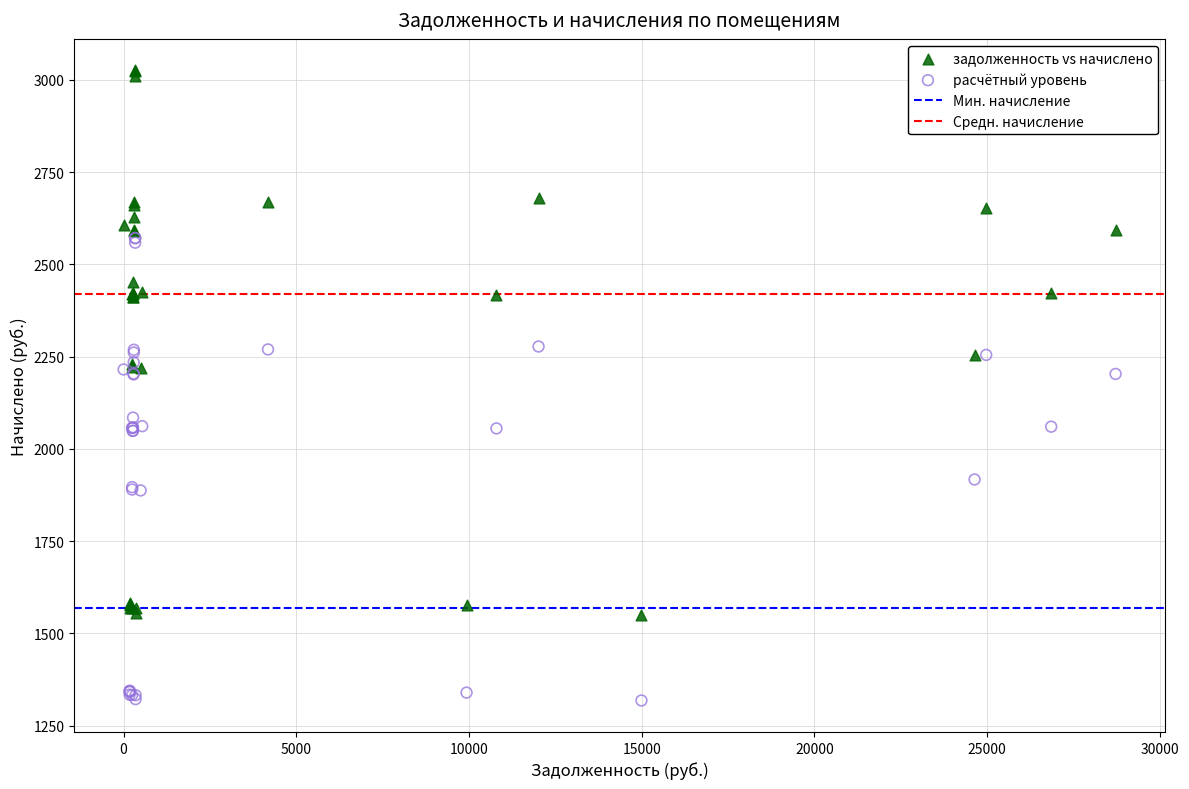

In the расчётный уровень series, what Y value is closest to 1945?

1917.3